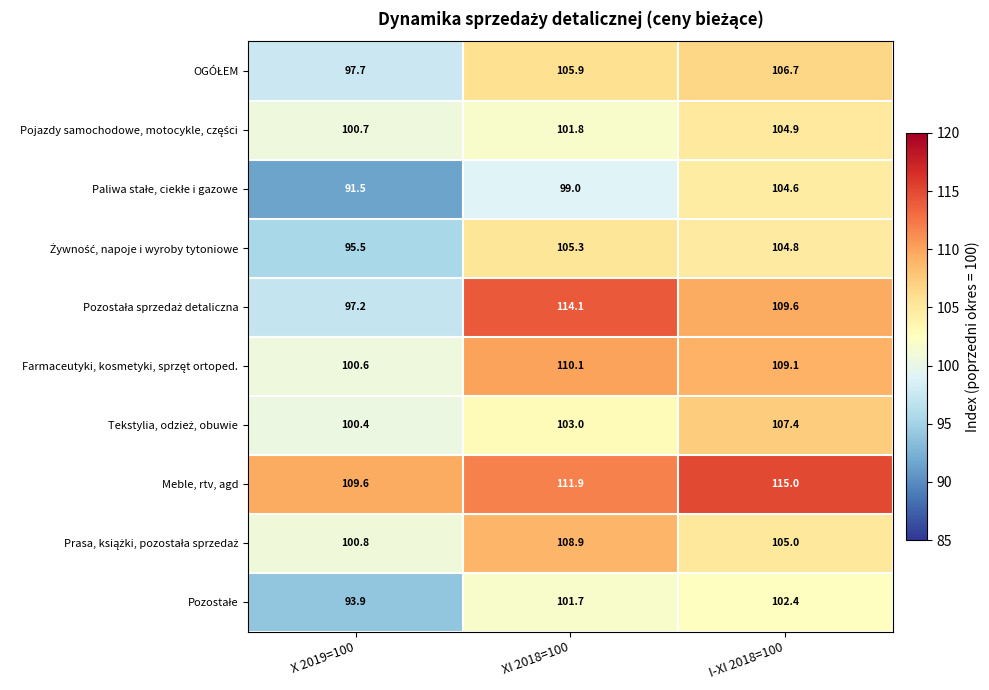

Is it true that Meble, rtv, agd equals 111.9 at XI 2018=100?

True